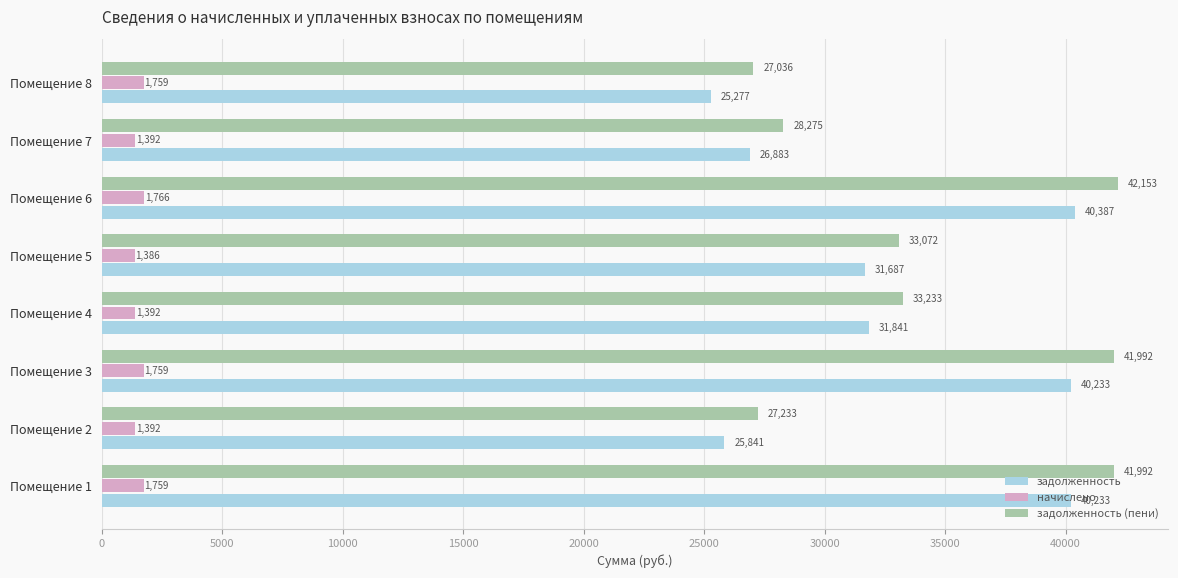

True or false: задолженность has a value of 31840.6 at Помещение 4.

True